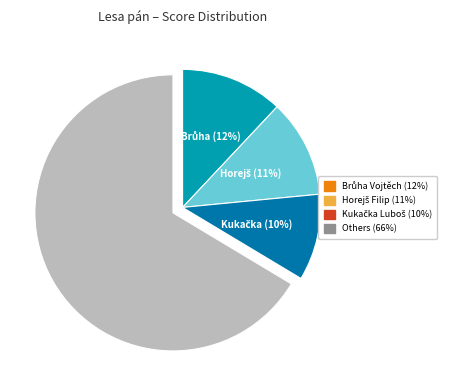

How many segments does this pie chart have?

4